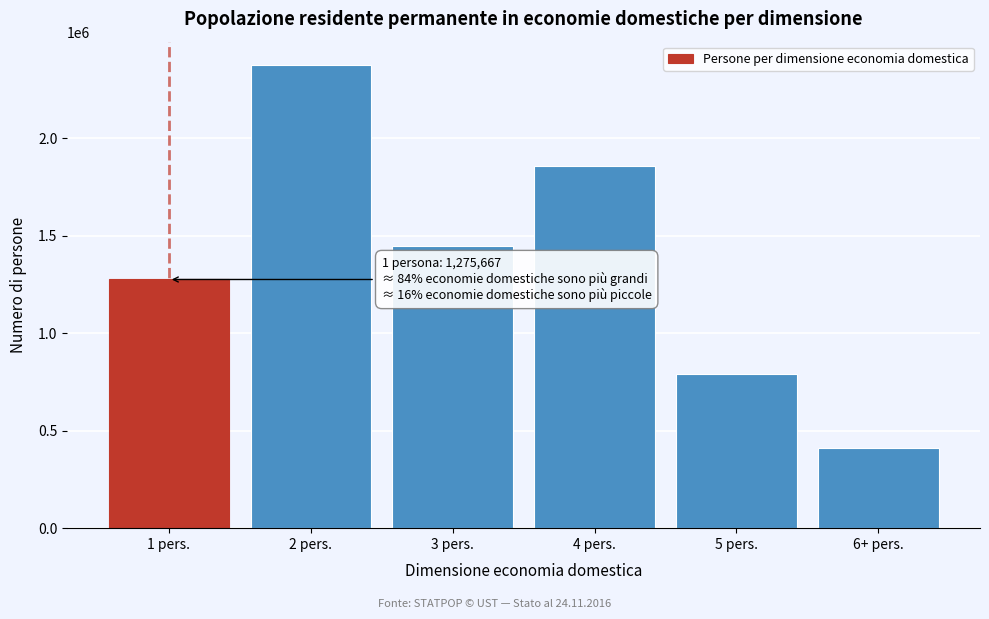

Reading right to left, what are all the values shown in this chart?

6+ pers.=410154	5 pers.=789900	4 pers.=1857428	3 pers.=1446417	2 pers.=2376720	1 pers.=1275667